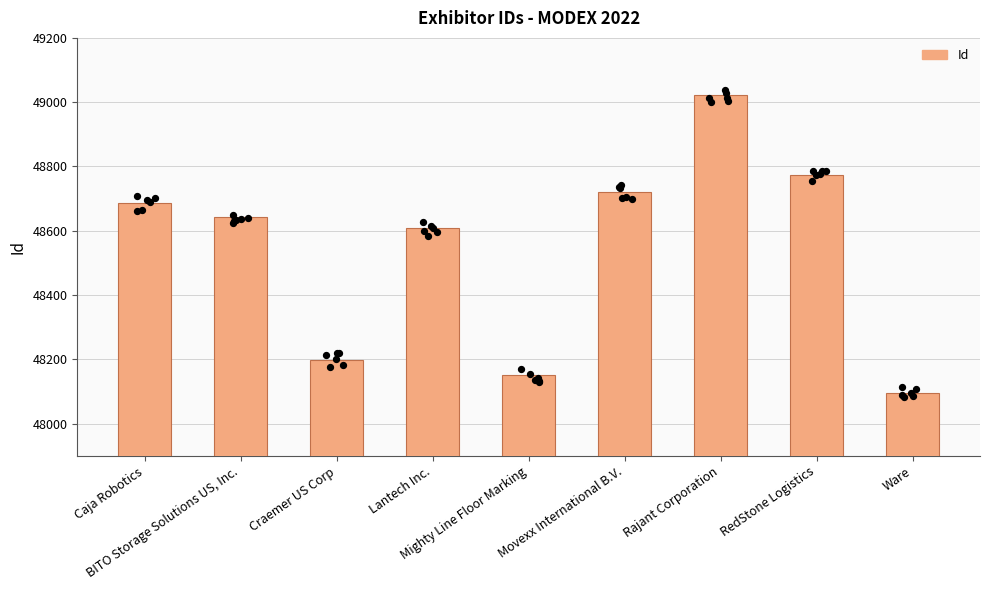

What is the change in value from BITO Storage Solutions US, Inc. to Ware?

-548